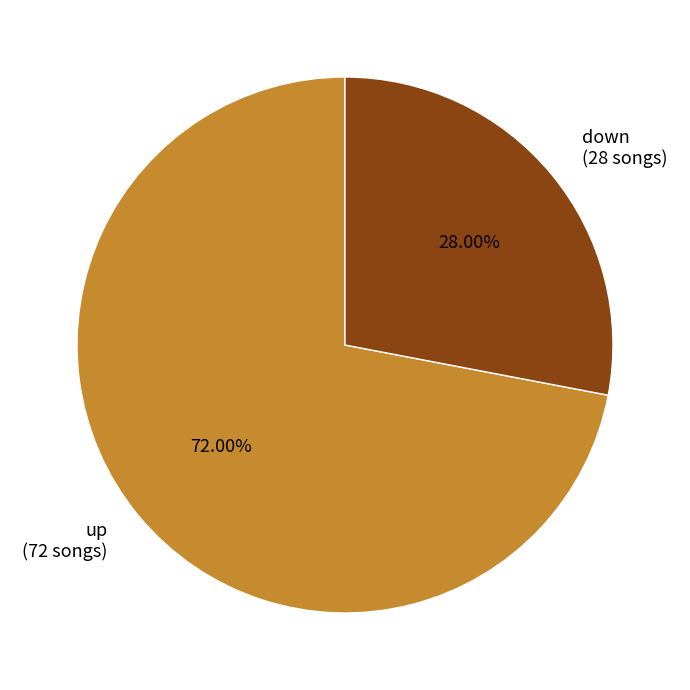

What is the largest slice in the pie chart?

up